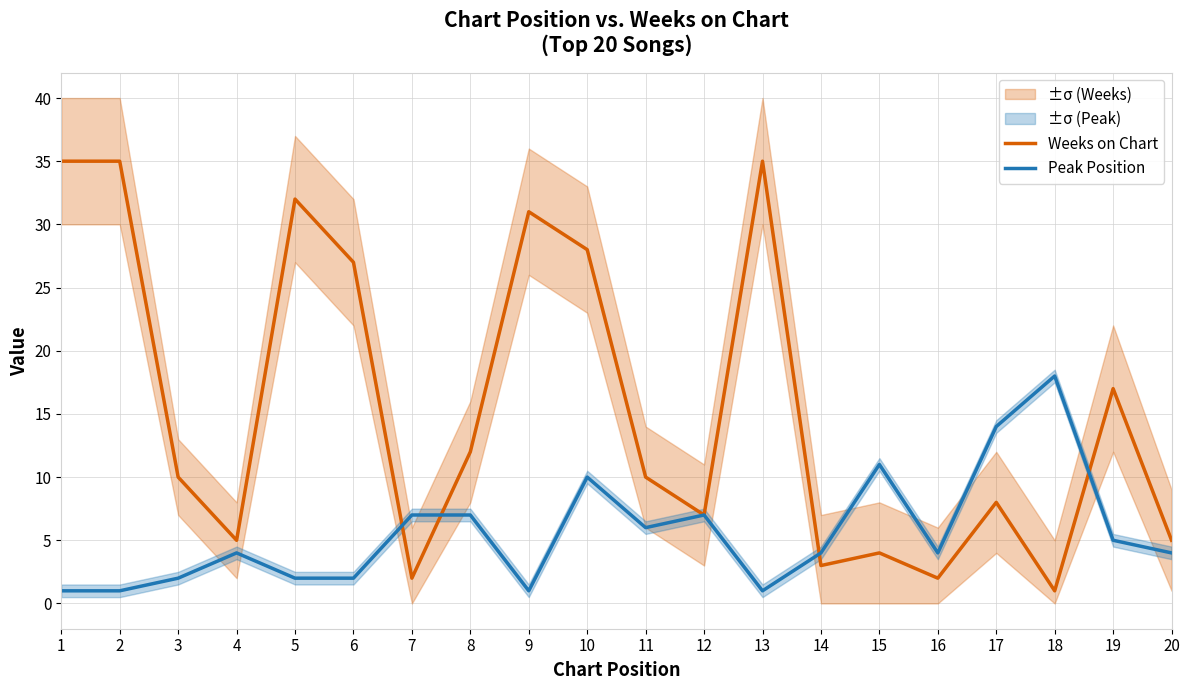

What are all the series names shown in the legend?

Weeks on Chart, Peak Position